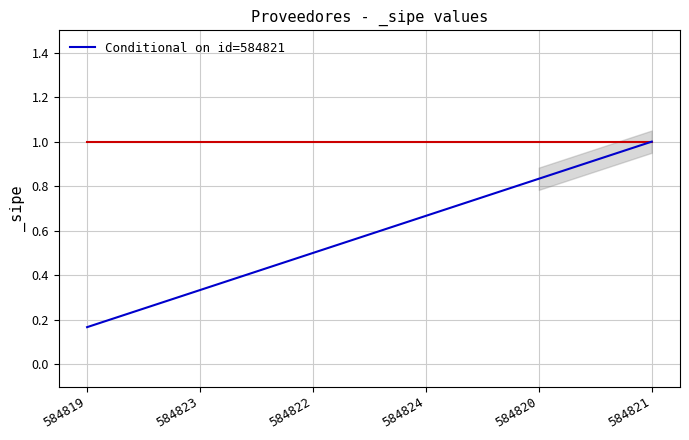

How many lines are shown in the chart?

1